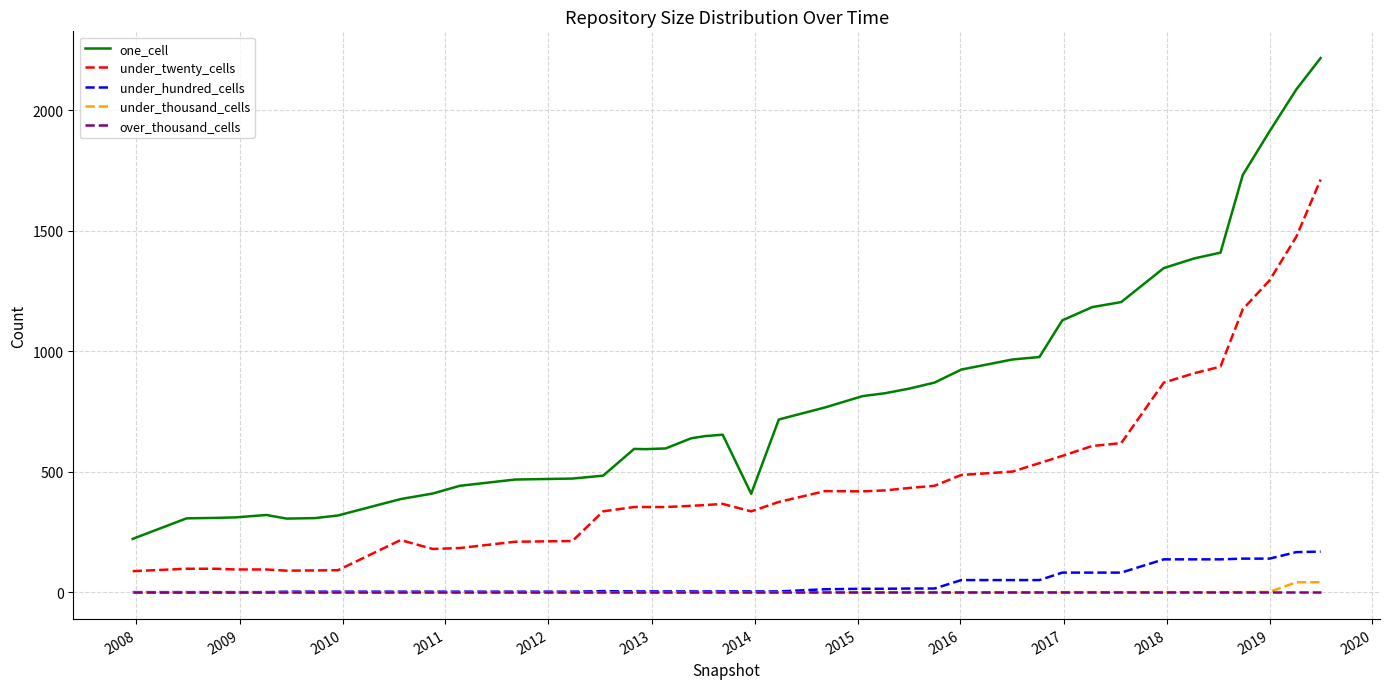

Which series has the widest spread of values?

one_cell